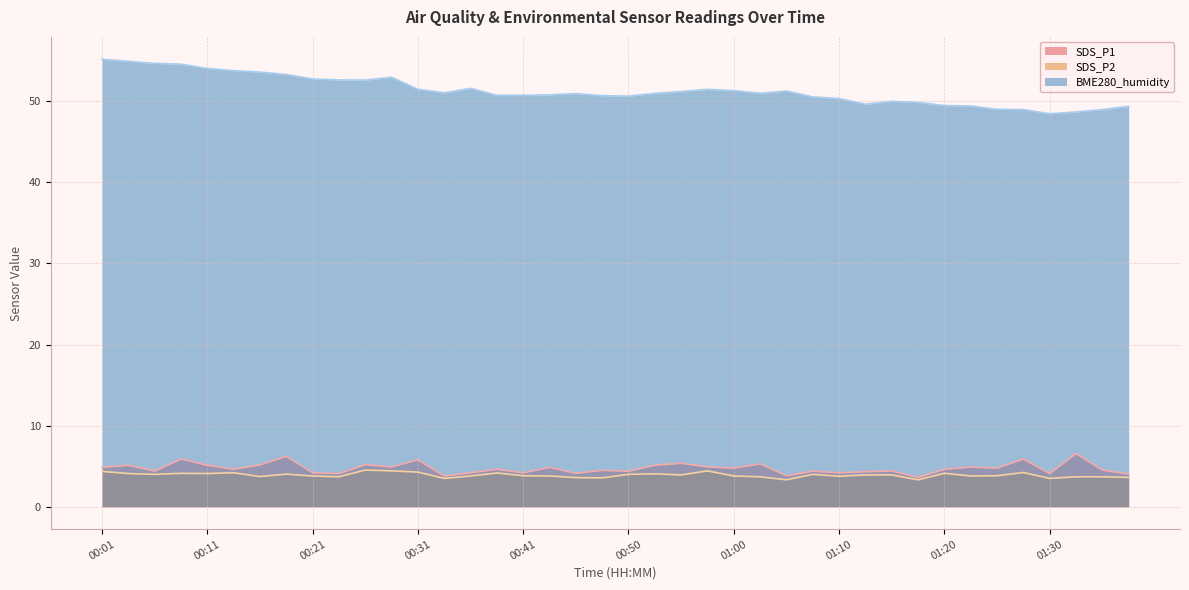

What is the value of the BME280_humidity point at the 37th from the left?

48.5